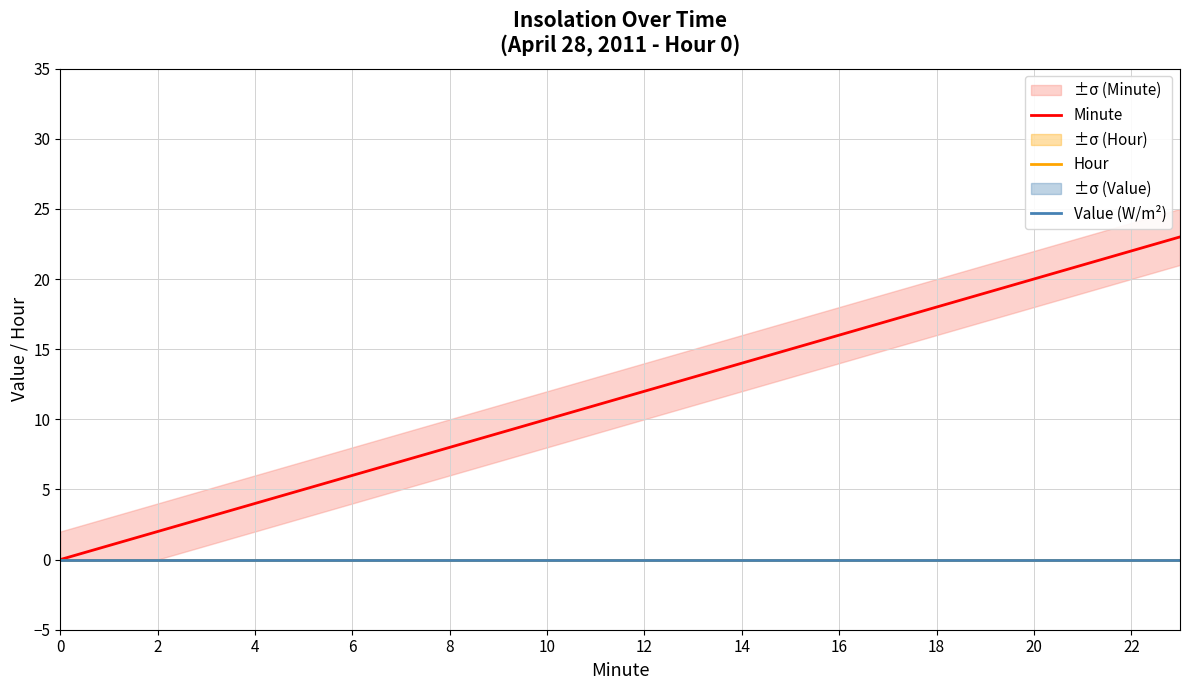

Which series changed the most between 18 and 15?

Minute